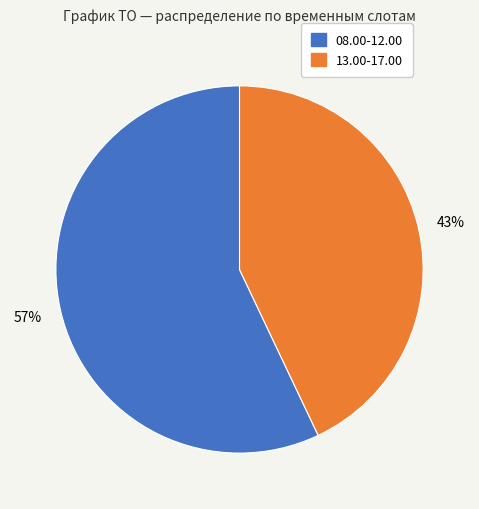

Which has a higher value, 08.00-12.00 or 13.00-17.00?

08.00-12.00